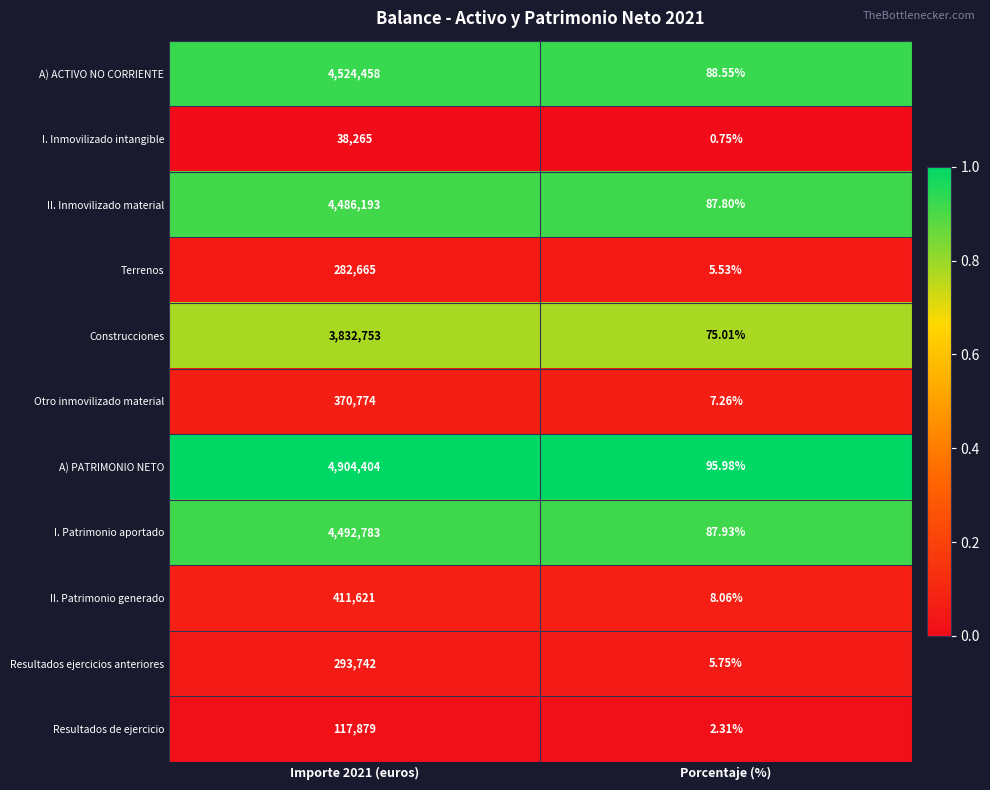

Where is II. Inmovilizado material nearest to the value 2243140?

Porcentaje (%)